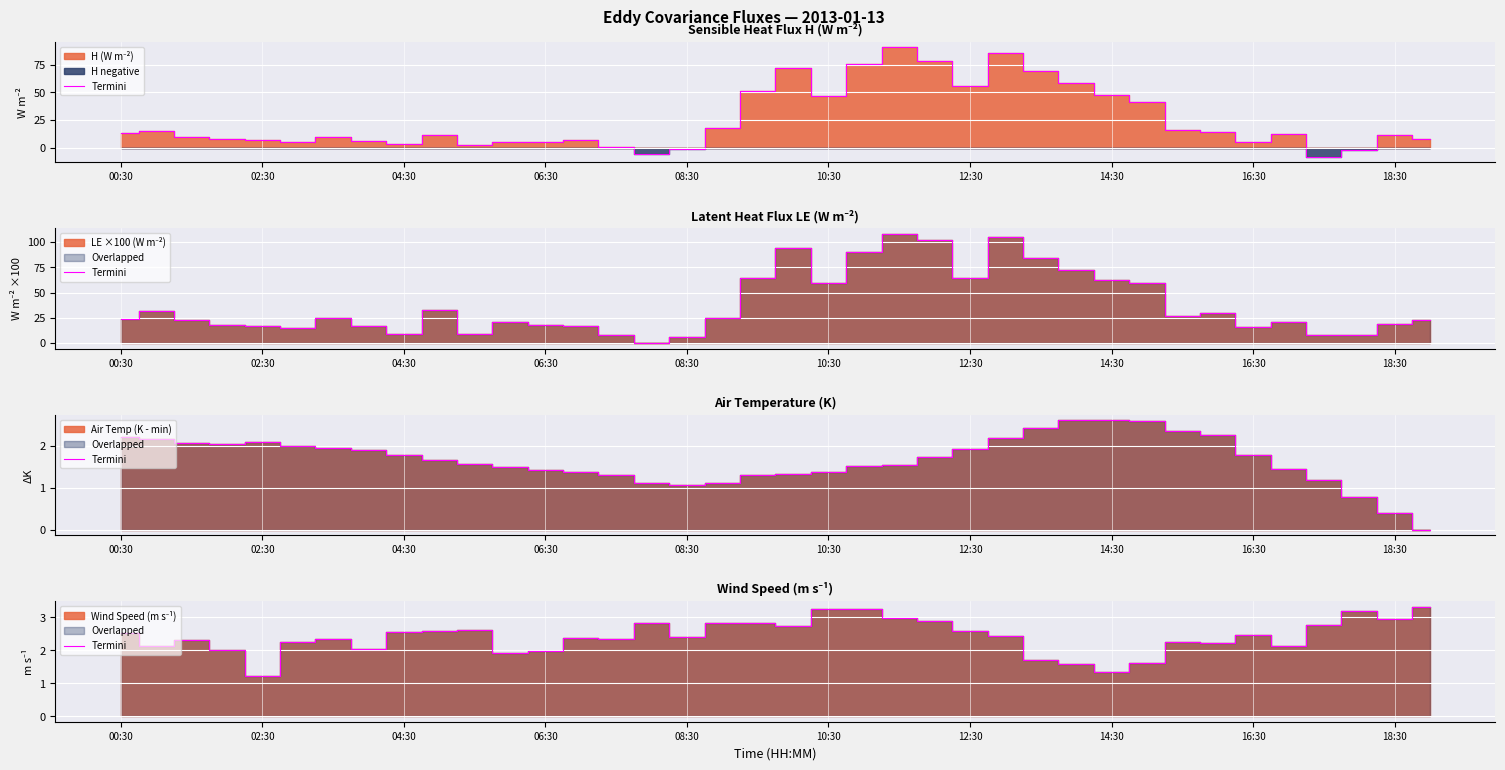

How many points are higher than both their immediate neighbors (excluding endpoints)?

10